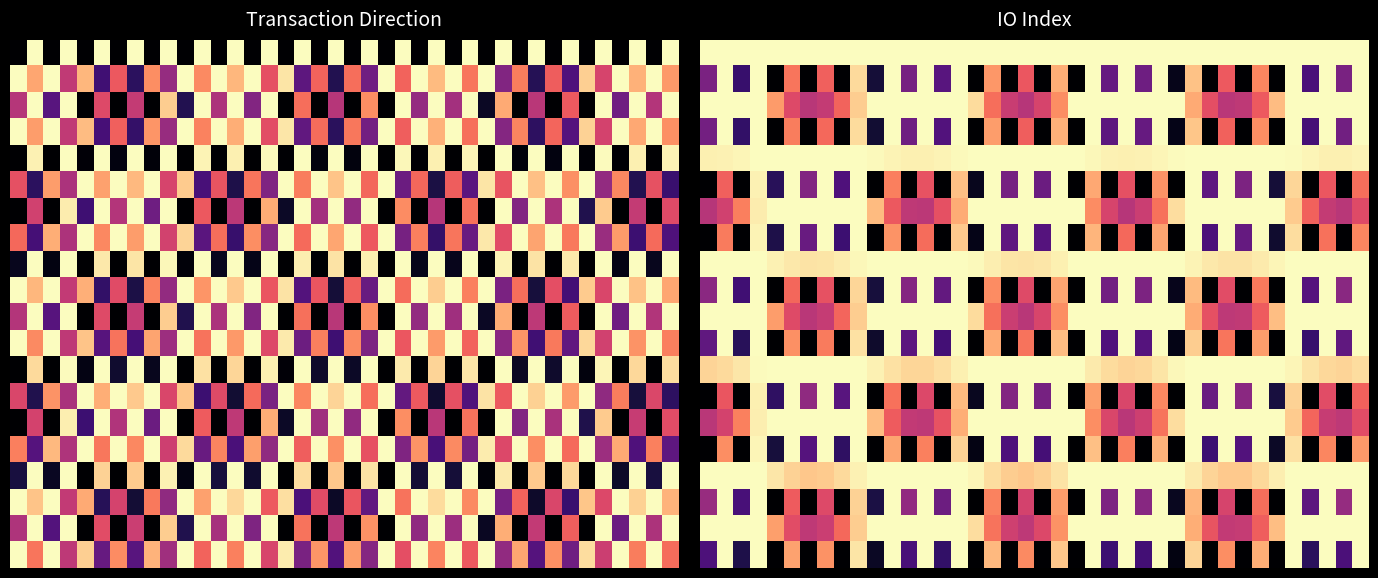

What is the difference between the highest and lowest values at 27?

0.3